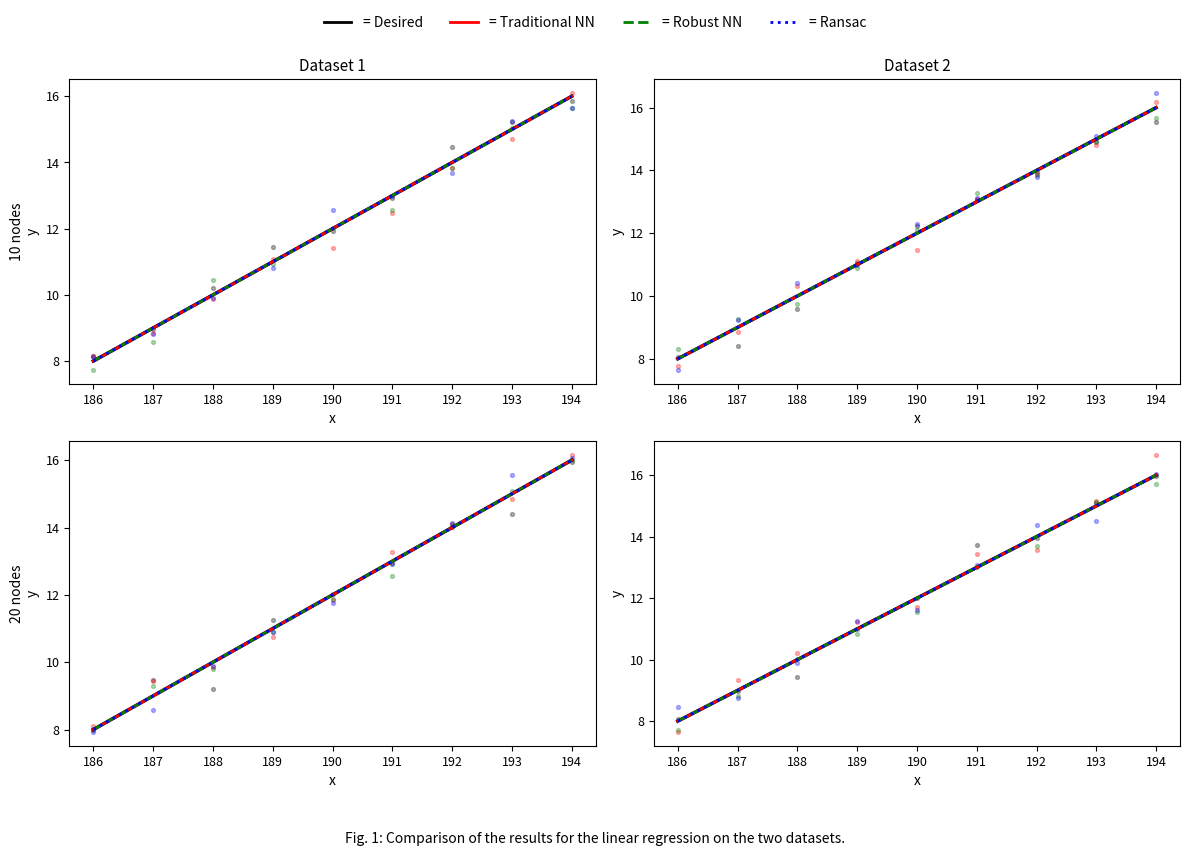

Which series has the largest Y range (max minus min)?

Desired